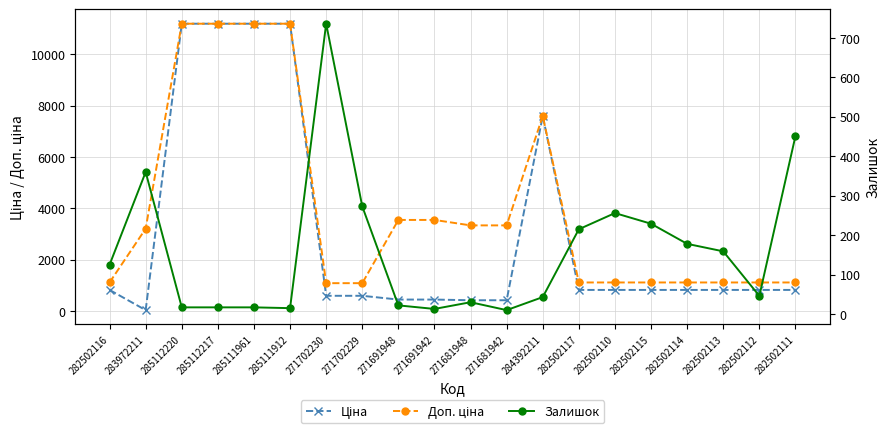

Is it true that Ціна equals 181.6 at 271702230?

False